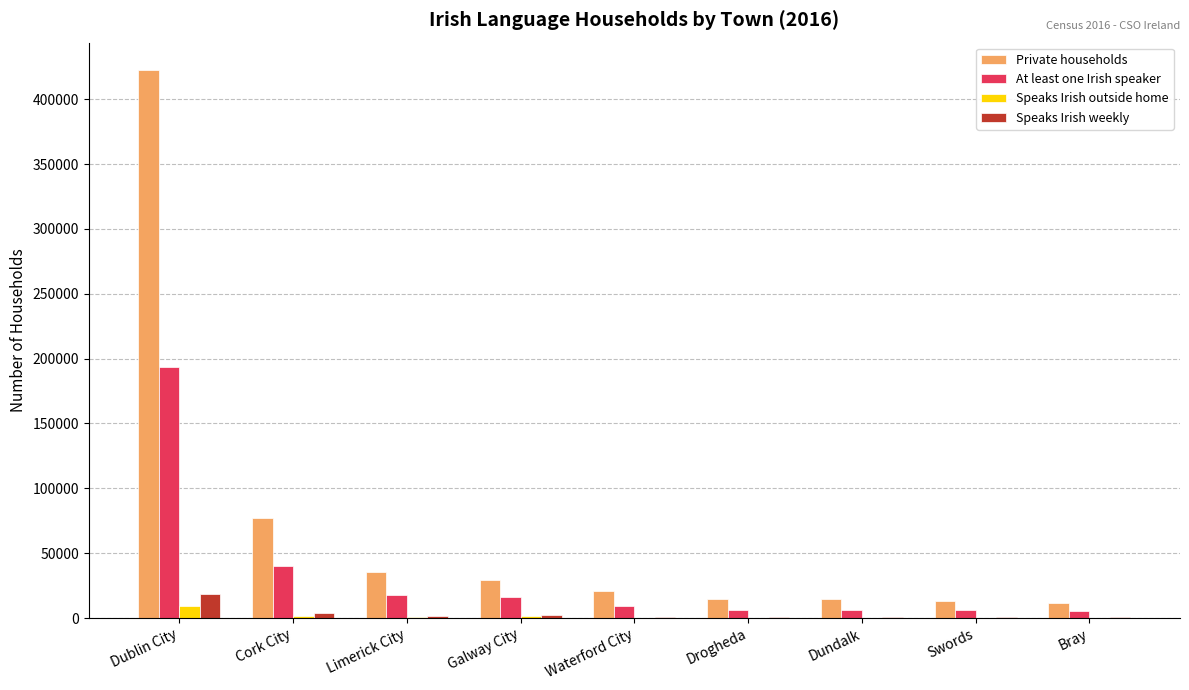

What is the sum of all Speaks Irish outside home values?

14474